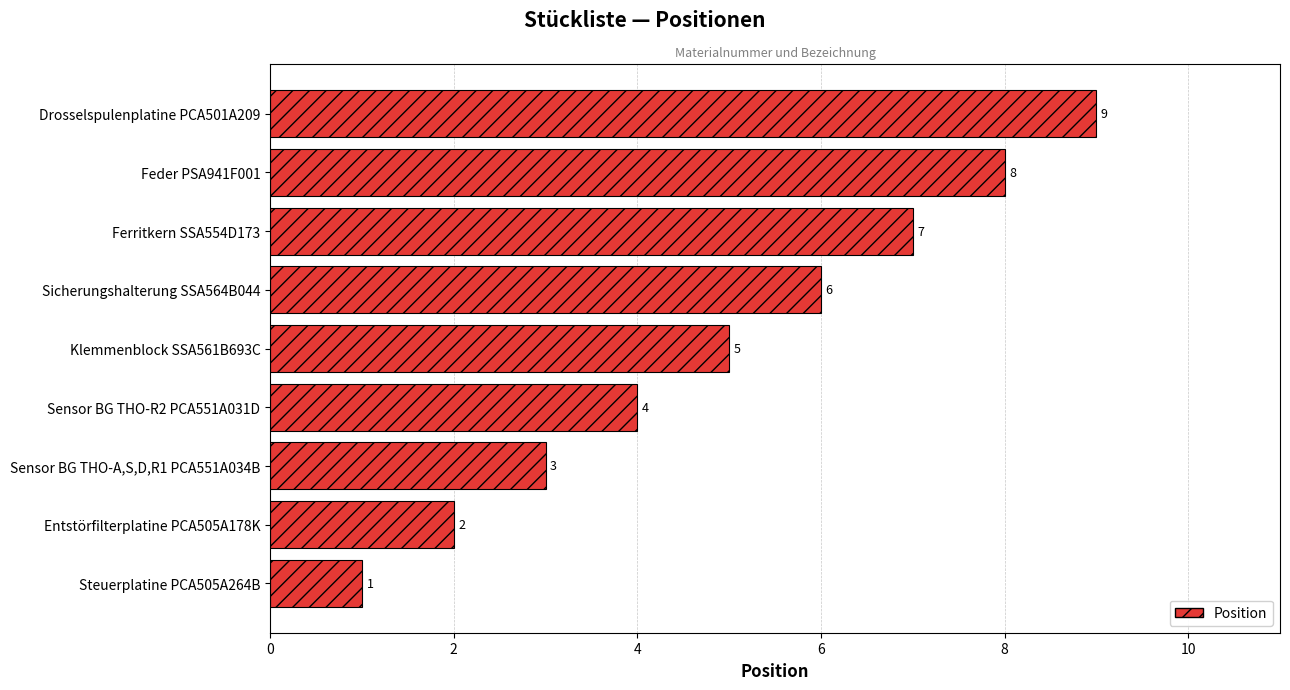

Count the number of categories in the chart.

9